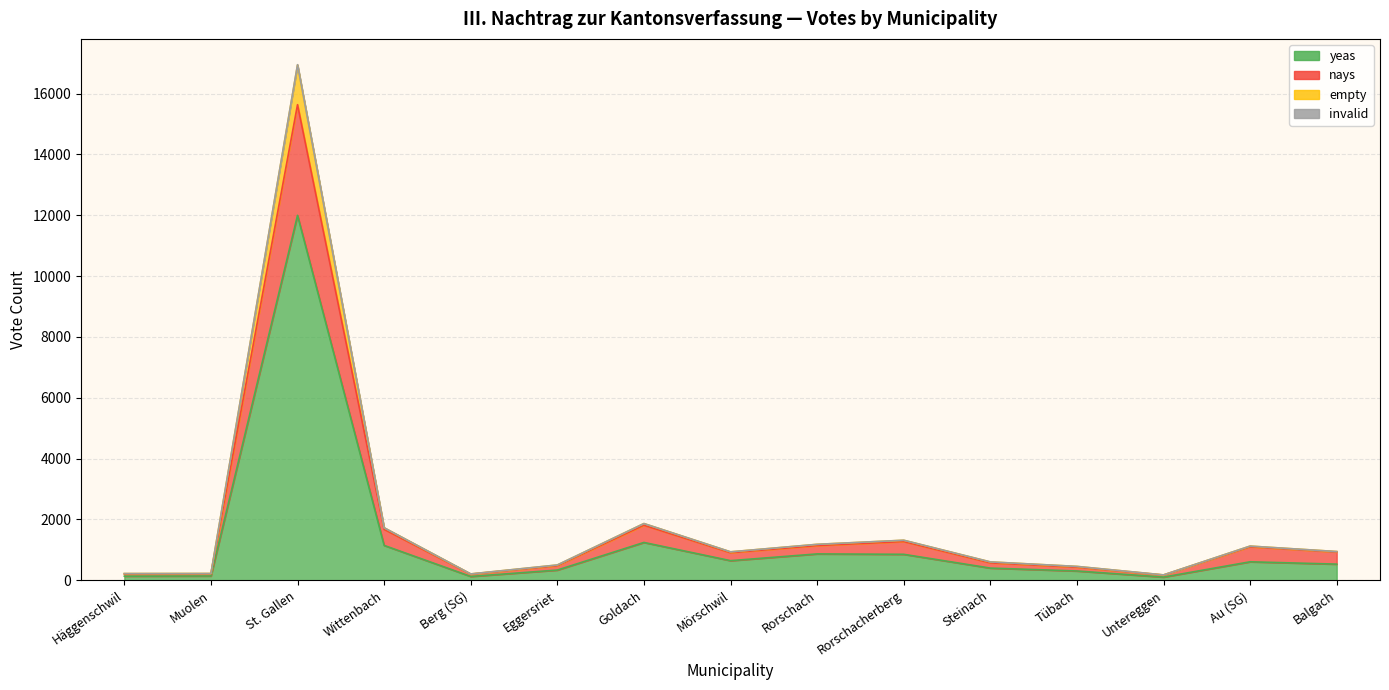

True or false: nays and empty cross at least once.

False